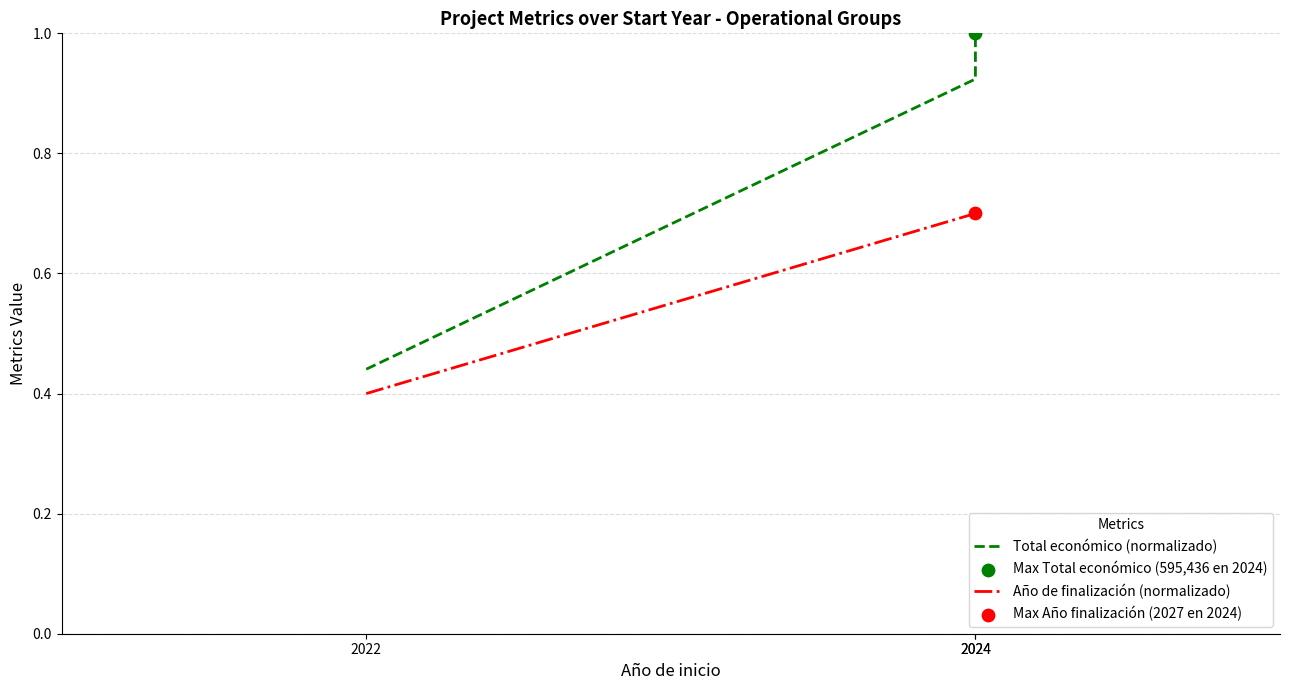

Is the value of Total económico (normalizado) at 2022 greater than the value of Año de finalización (normalizado) at 2024?

No